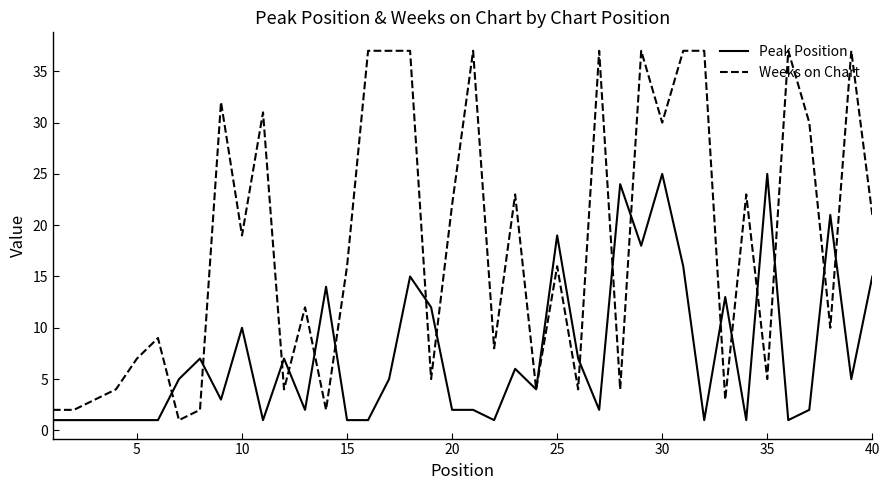

Which series has the widest spread of values?

Weeks on Chart